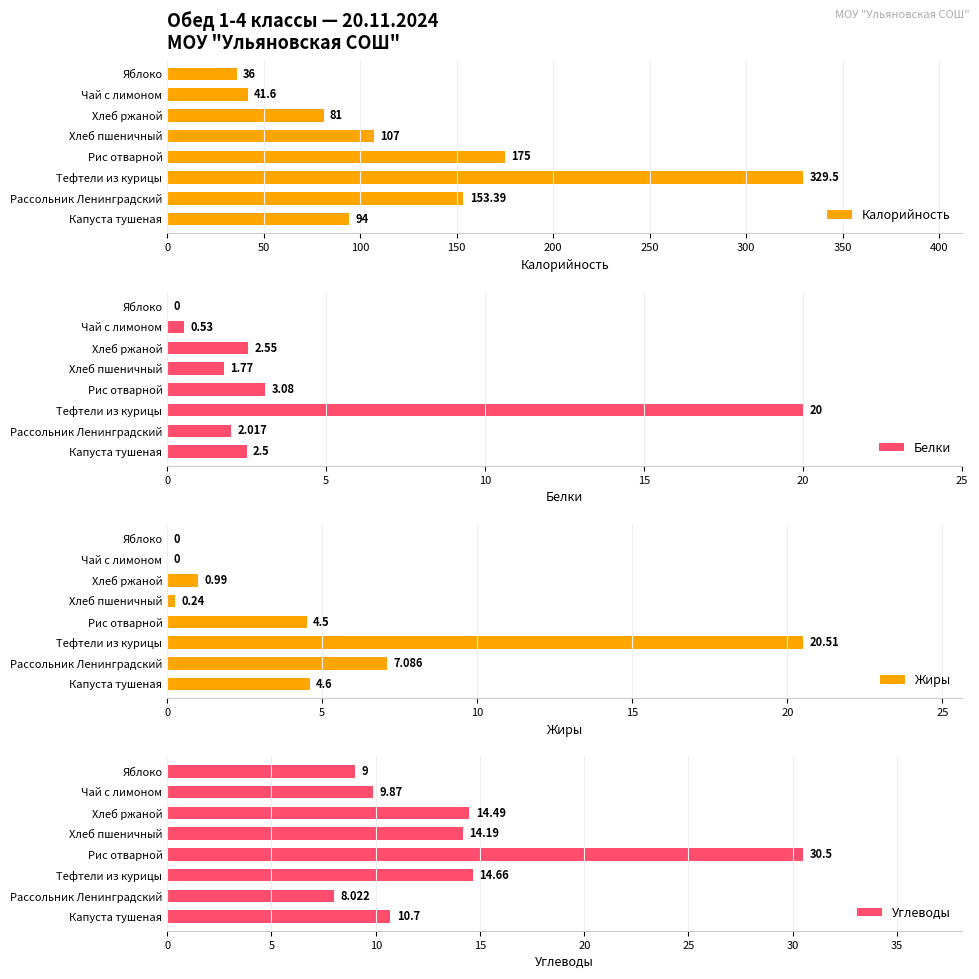

The Белки series shows 3.5 at Хлеб ржаной. True or false?

False